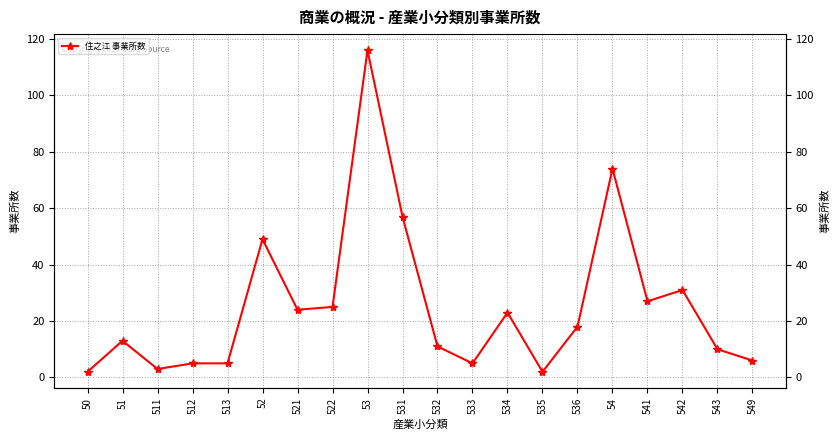

List the labels in order of value, largest first.

53, 54, 531, 52, 542, 541, 522, 521, 534, 536, 51, 532, 543, 549, 512, 513, 533, 511, 50, 535